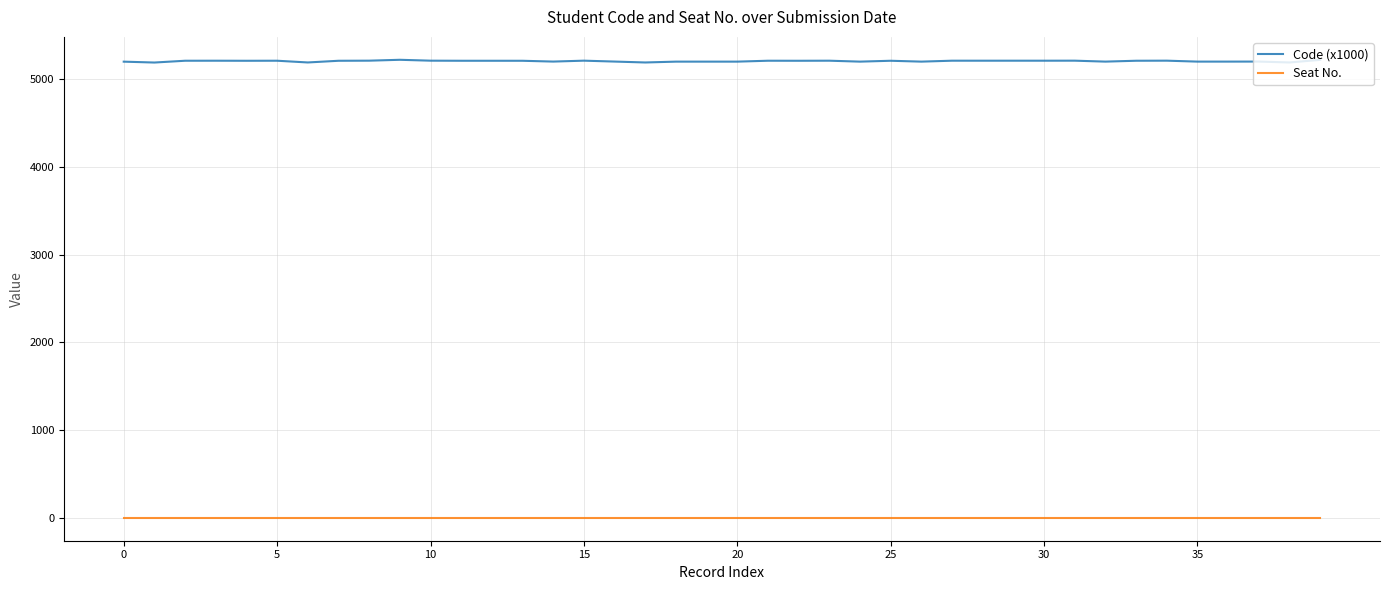

Which series has the largest total across all categories?

Code (x1000)